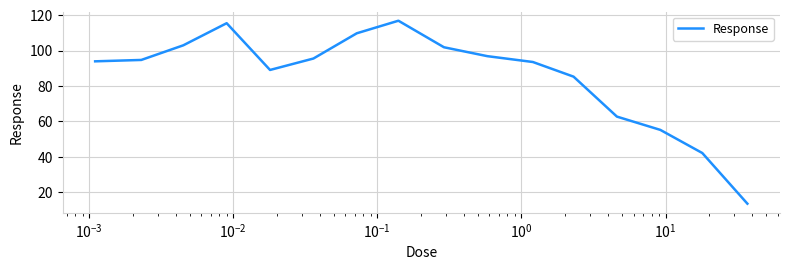

What is the difference between the maximum and minimum values?

103.4